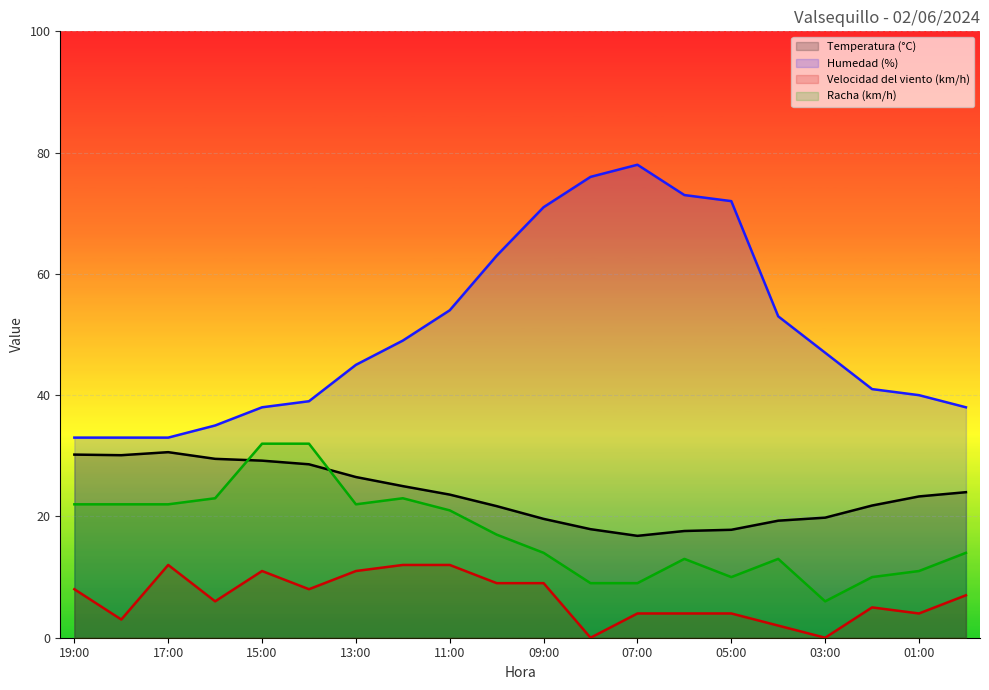

What is the sum of the Velocidad del viento (km/h) values at 01:00 and 03:00?

4.0